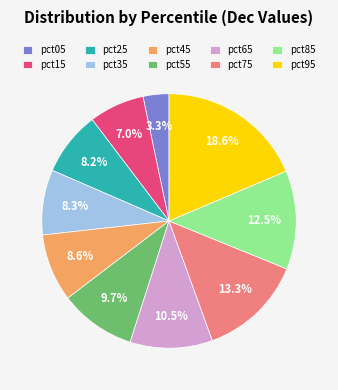

Count the number of slices in the pie.

10